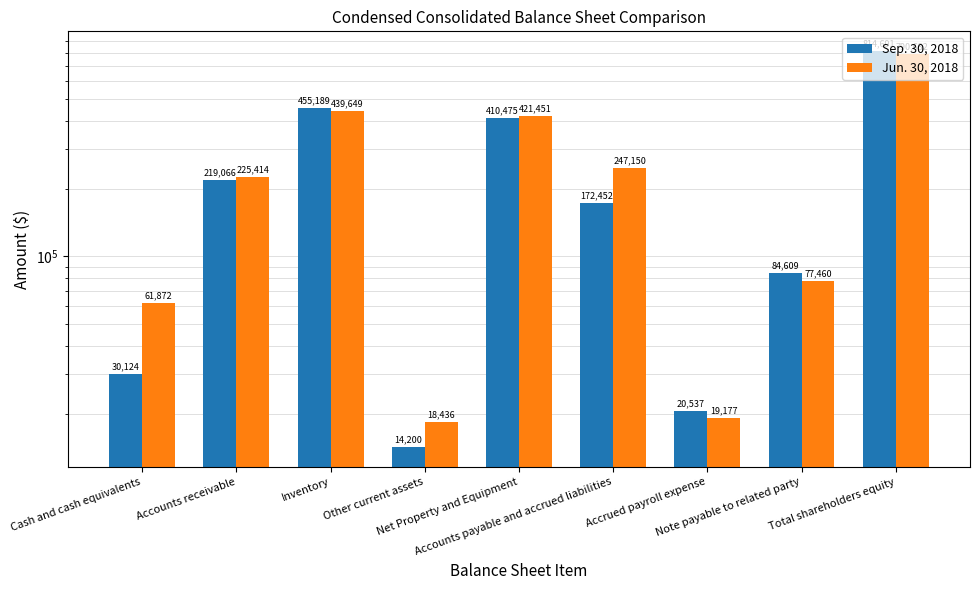

Count the number of categories in the chart.

9